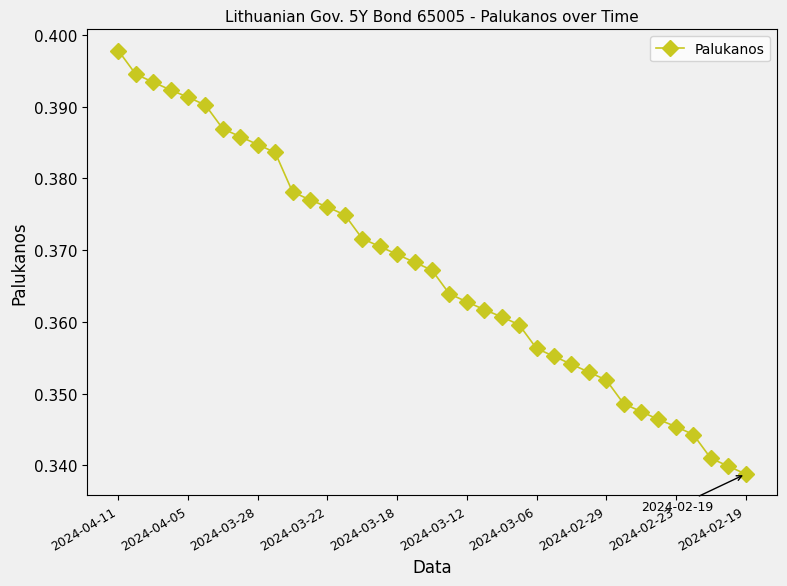

What is the sum of all values?

13.6